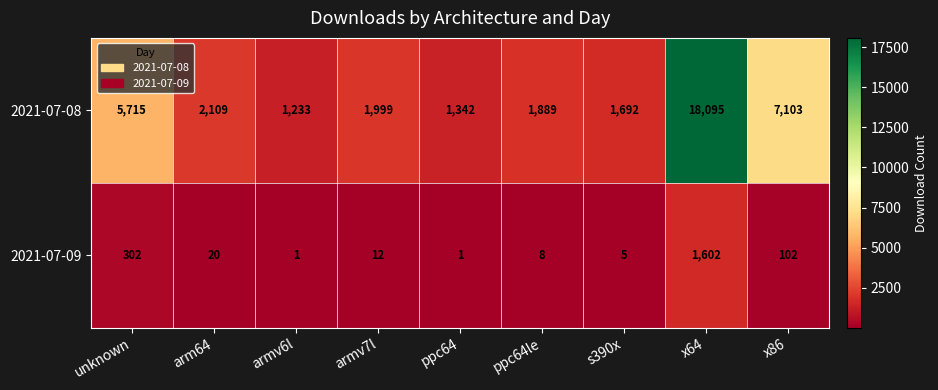

List the series in order of their overall mean, lowest first.

2021-07-09, 2021-07-08